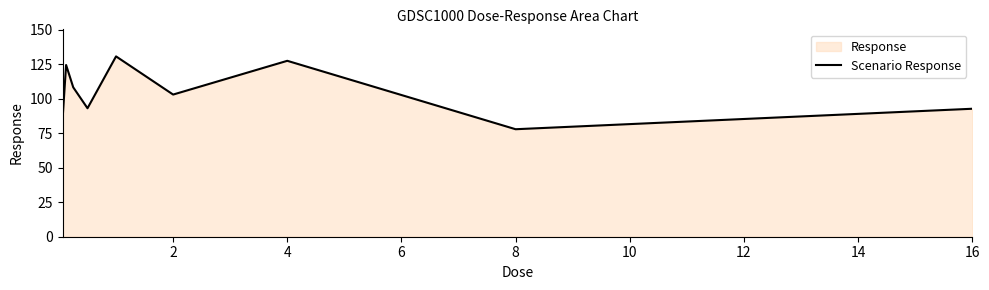

What is the smallest value displayed?

77.9